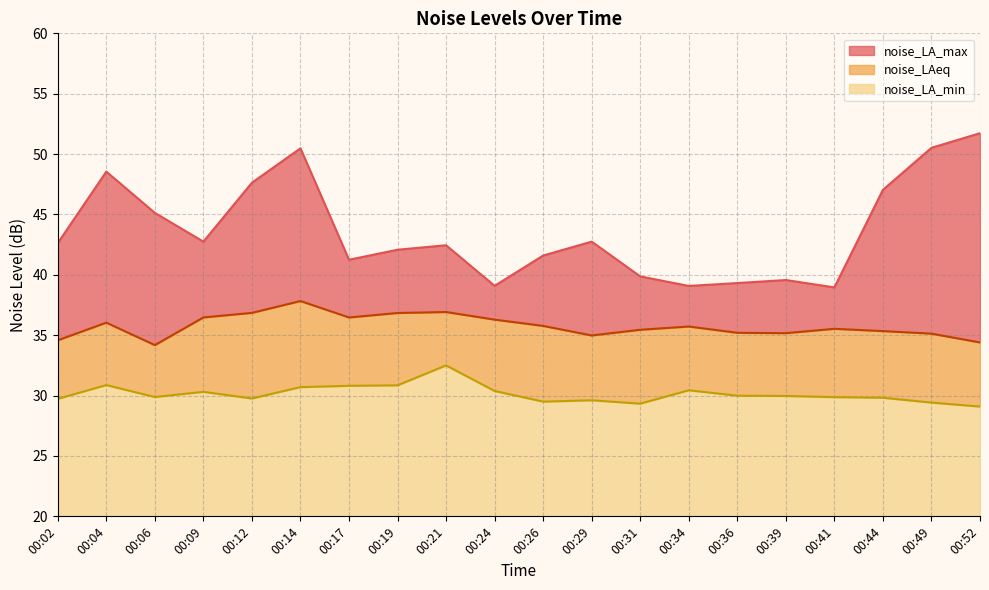

True or false: noise_LAeq has a value of 35.5 at 00:41.

True